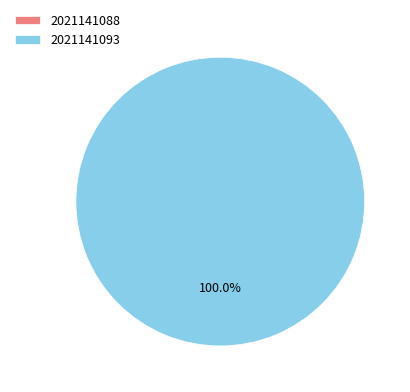

To the nearest percent, what is the difference between the 2021141093 and 2021141088 slice percentages?

100%